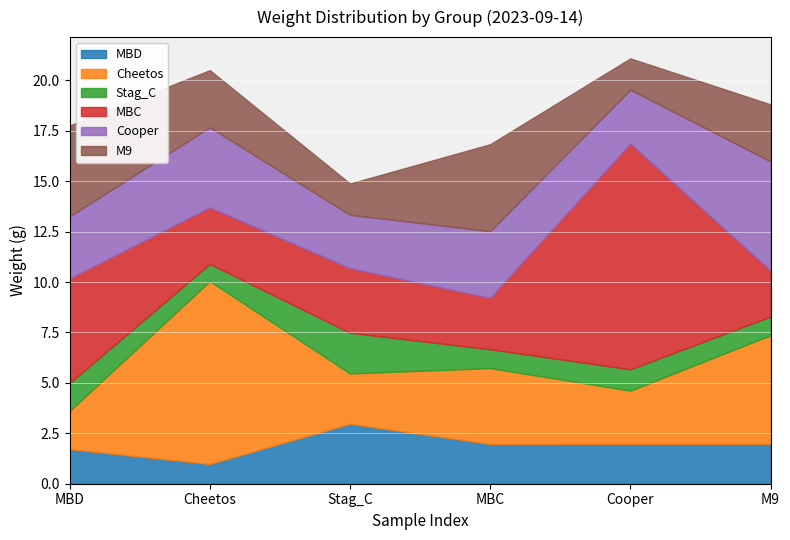

Between Stag_C and MBC, which series saw the biggest shift?

M9